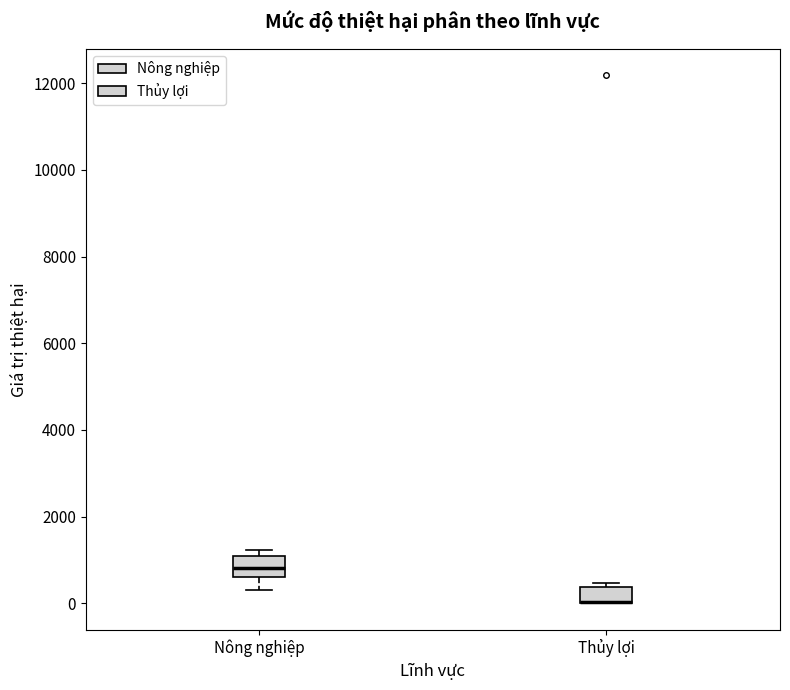

Where is the upper edge of the box for Thủy lợi on the y-axis? The values are not printed on the chart, so give them approximately, as read against the axis.

400